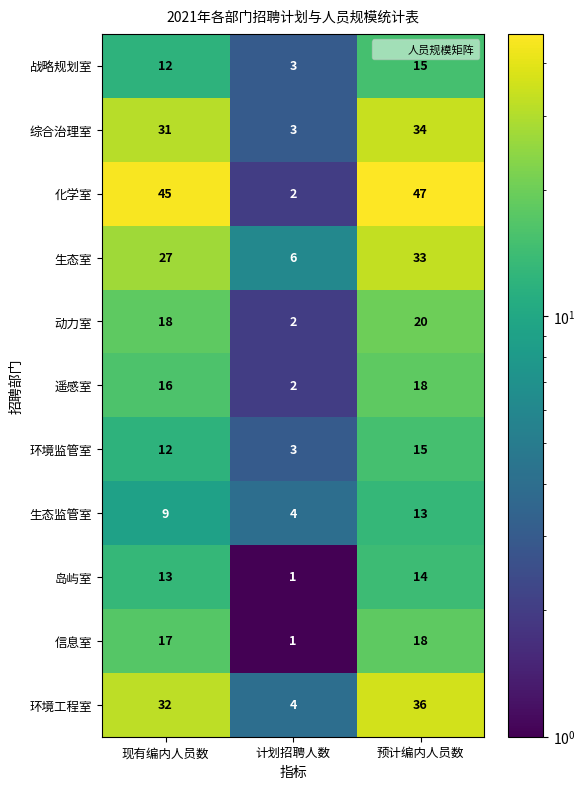

Count the 战略规划室 values in the range 3 to 15.

3